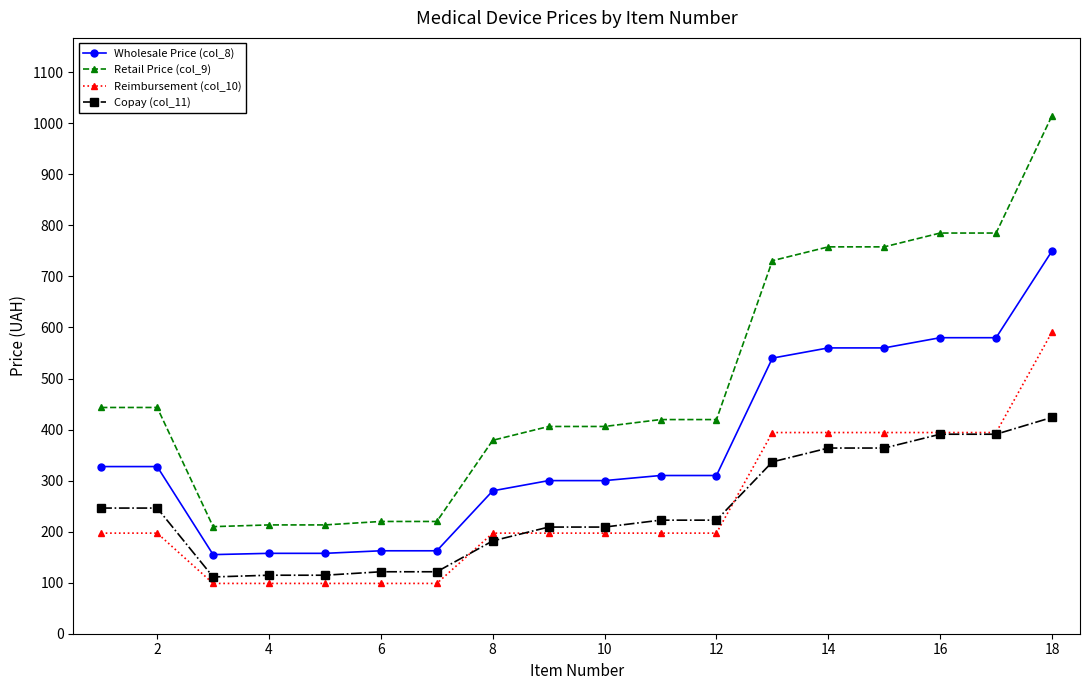

What is the lowest value of the Wholesale Price (col_8) series?

155.0